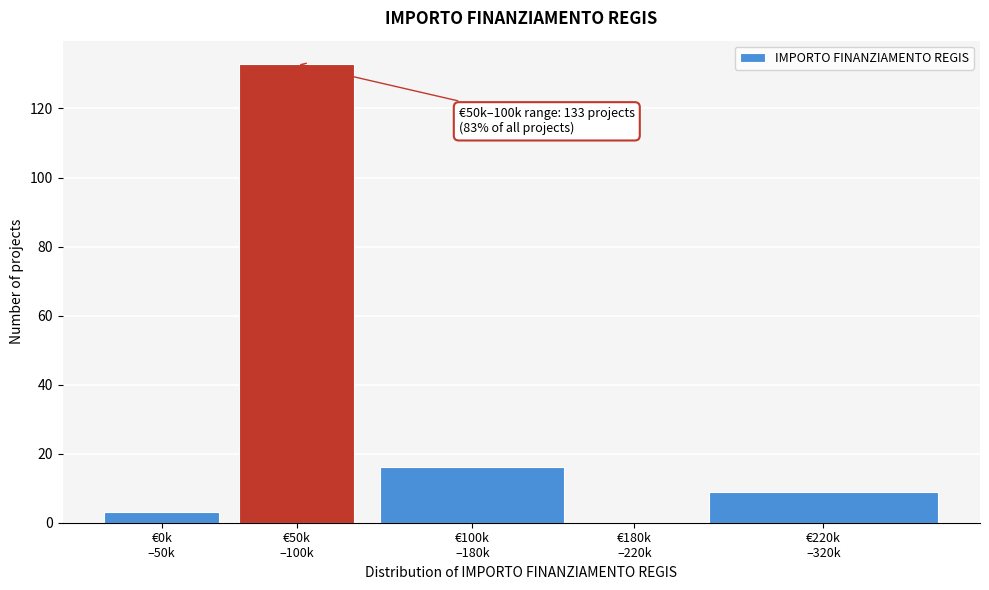

What is the maximum value shown in the chart?

133